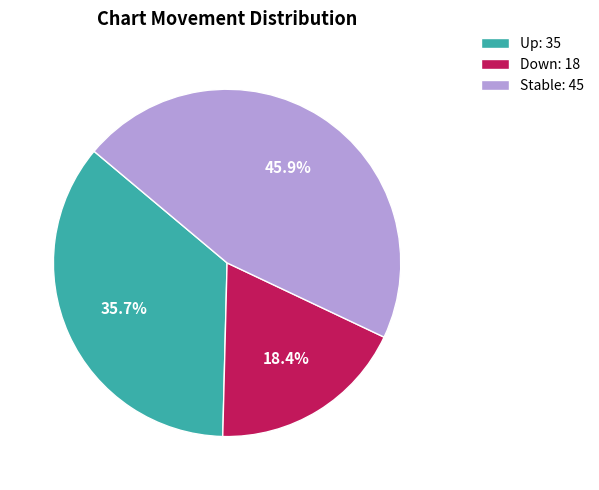

To the nearest percent, what is the difference between the largest and smallest slice percentages?

28%